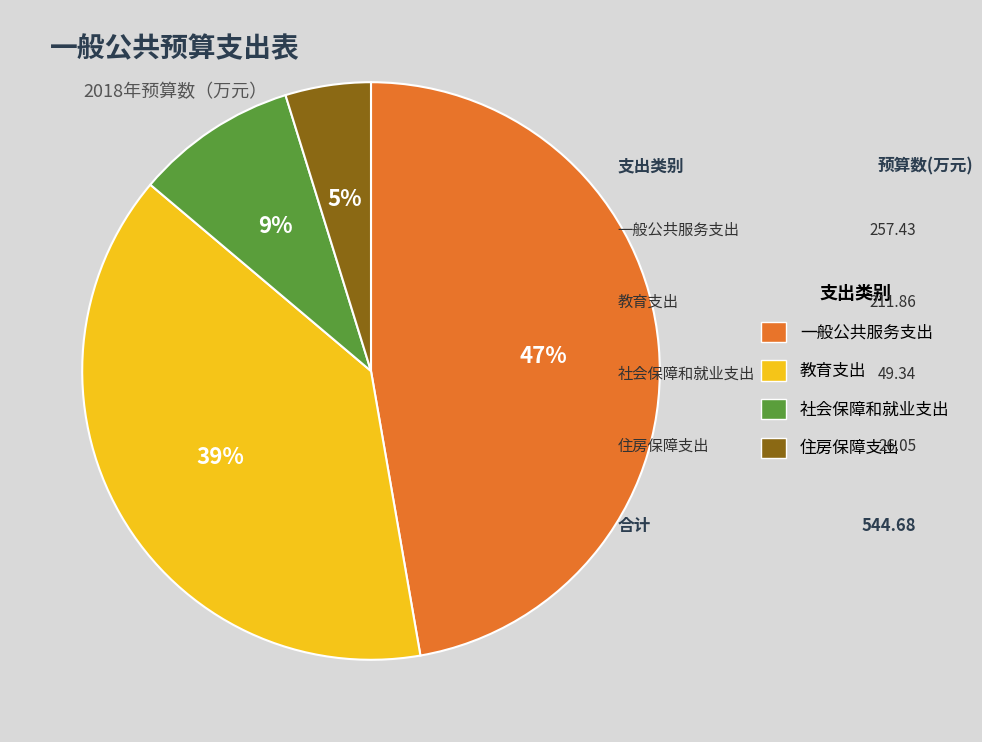

Rank the categories by value from lowest to highest.

住房保障支出, 社会保障和就业支出, 教育支出, 一般公共服务支出